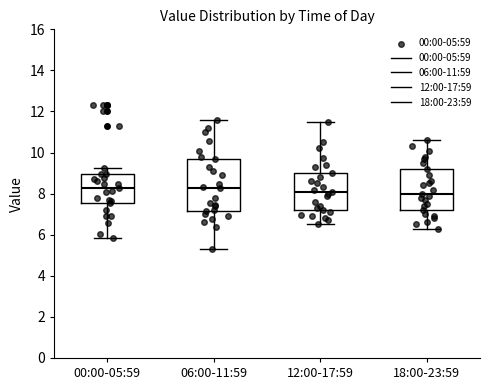

Reading left to right, transcribe this box plot: for each box, give where its median line is, the range the box spans, and where its two whiskers end, as read against the y-axis. The values are not printed on the chart, so give them approximately, as read against the axis.

00:00-05:59: median 8.2, box 7.6 to 9.0, whiskers 5.8 to 9.2
06:00-11:59: median 8.2, box 7.2 to 9.6, whiskers 5.4 to 11.6
12:00-17:59: median 8.2, box 7.2 to 9.0, whiskers 6.6 to 11.6
18:00-23:59: median 8.0, box 7.2 to 9.2, whiskers 6.4 to 10.6